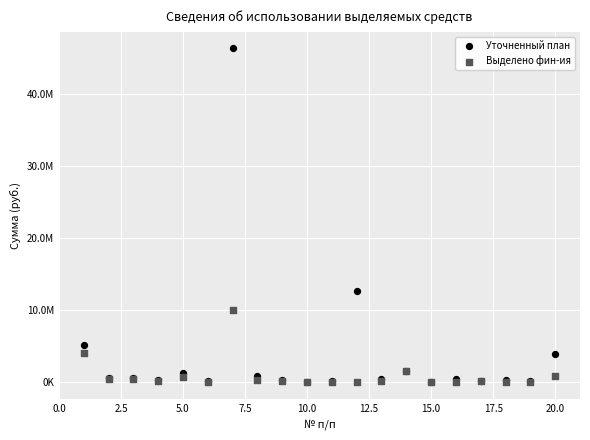

What are all the series names shown in the legend?

Уточненный план, Выделено фин-ия